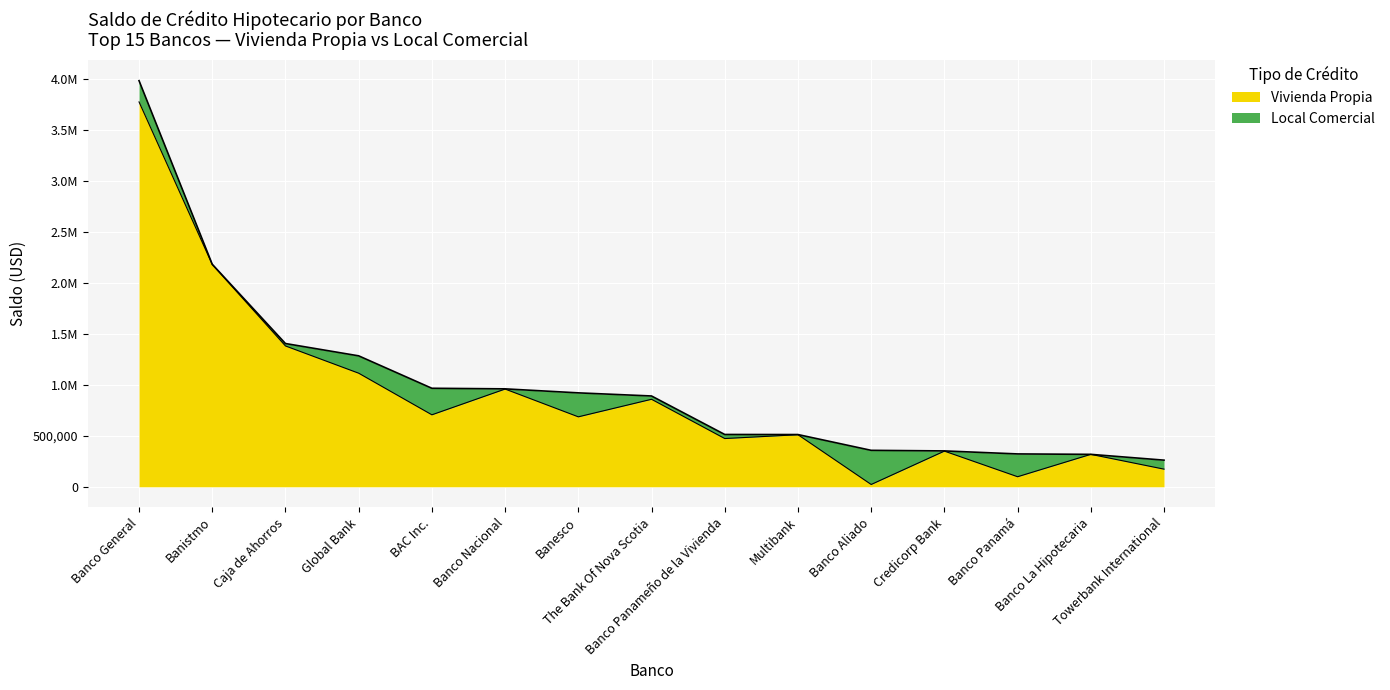

Where is CREDITO HIPOTECARIO nearest to the value 2120615?

Banistmo